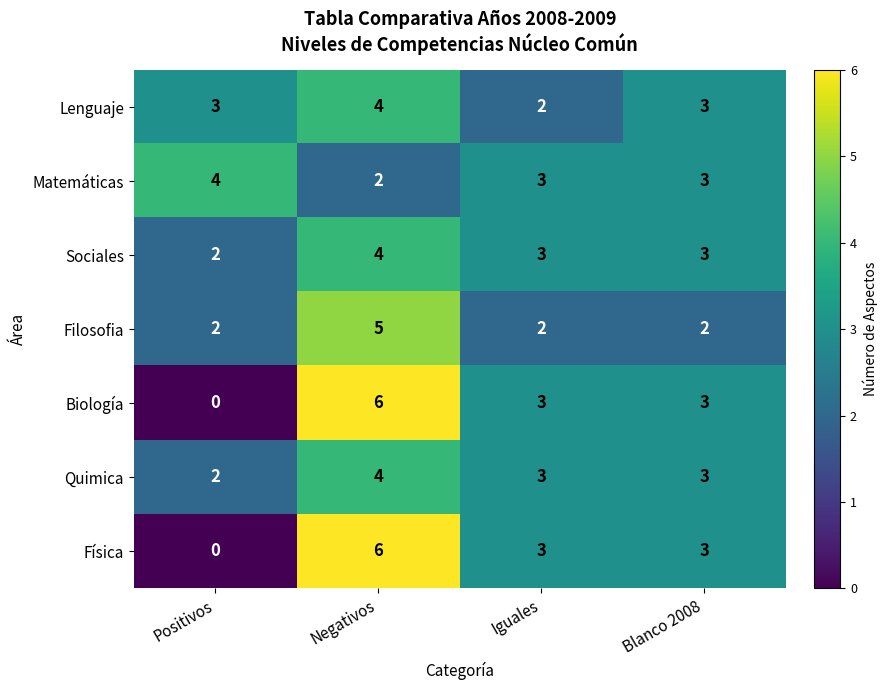

What is the sum of all Biología values?

12